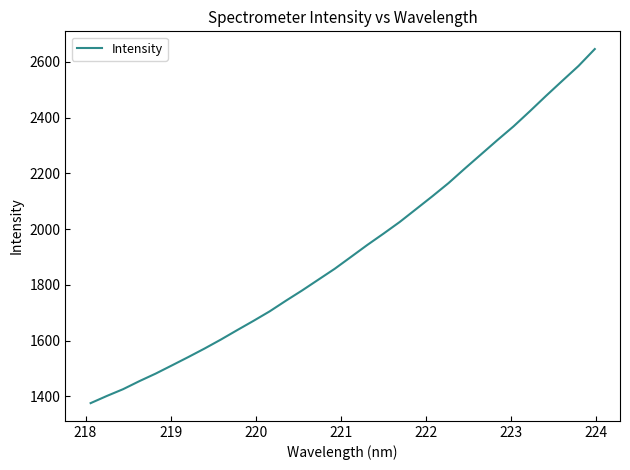

What is the greatest value displayed?

2646.3